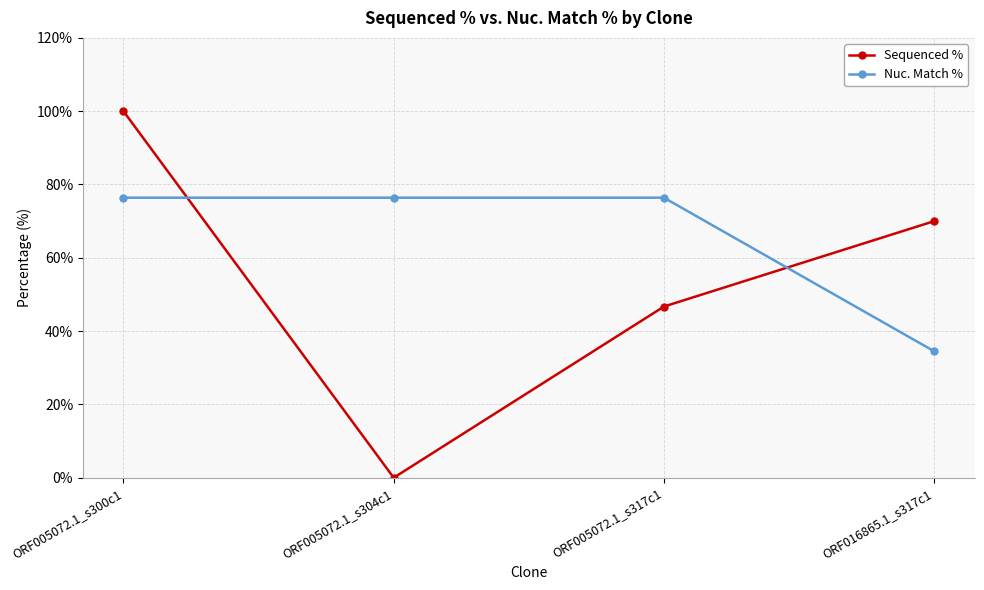

What is the maximum value for Sequenced %?

100.0